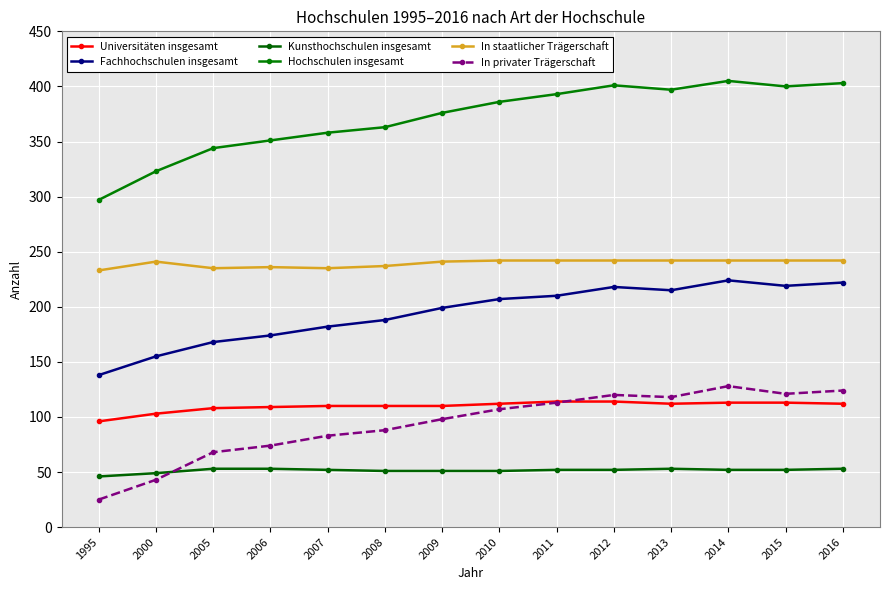

List the labels in order of In staatlicher Trägerschaft value, largest first.

2010, 2011, 2012, 2013, 2014, 2015, 2016, 2000, 2009, 2008, 2006, 2005, 2007, 1995